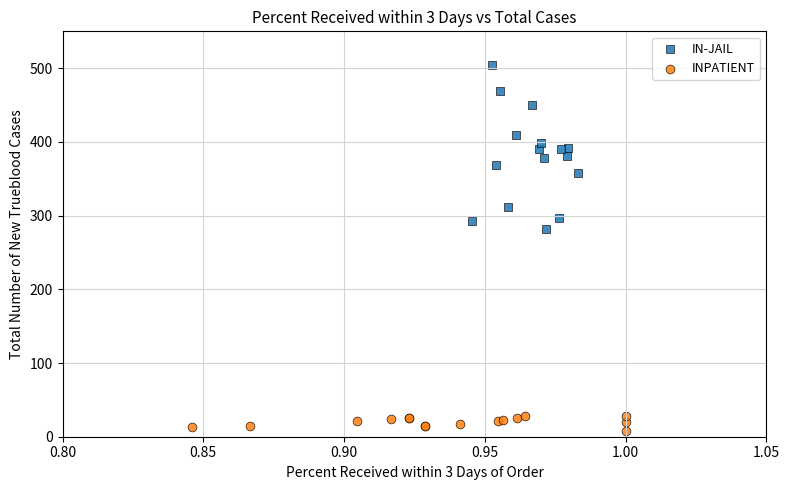

Which series contains the lowest Y value?

INPATIENT